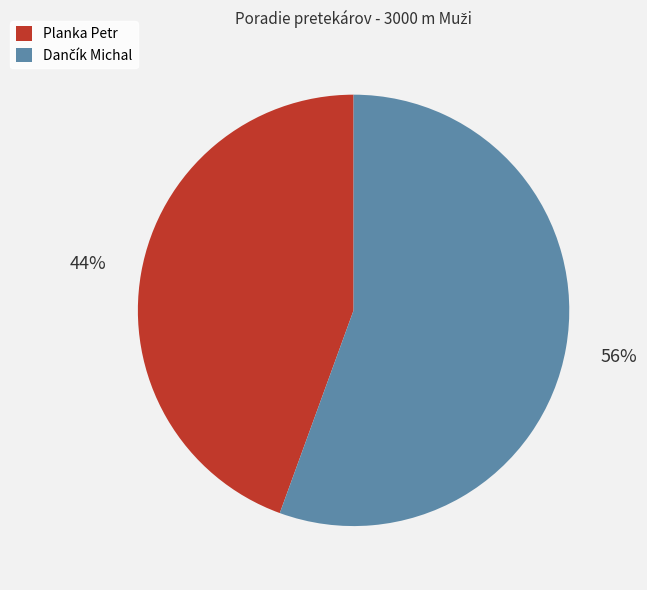

Which slice is the smallest?

Planka Petr